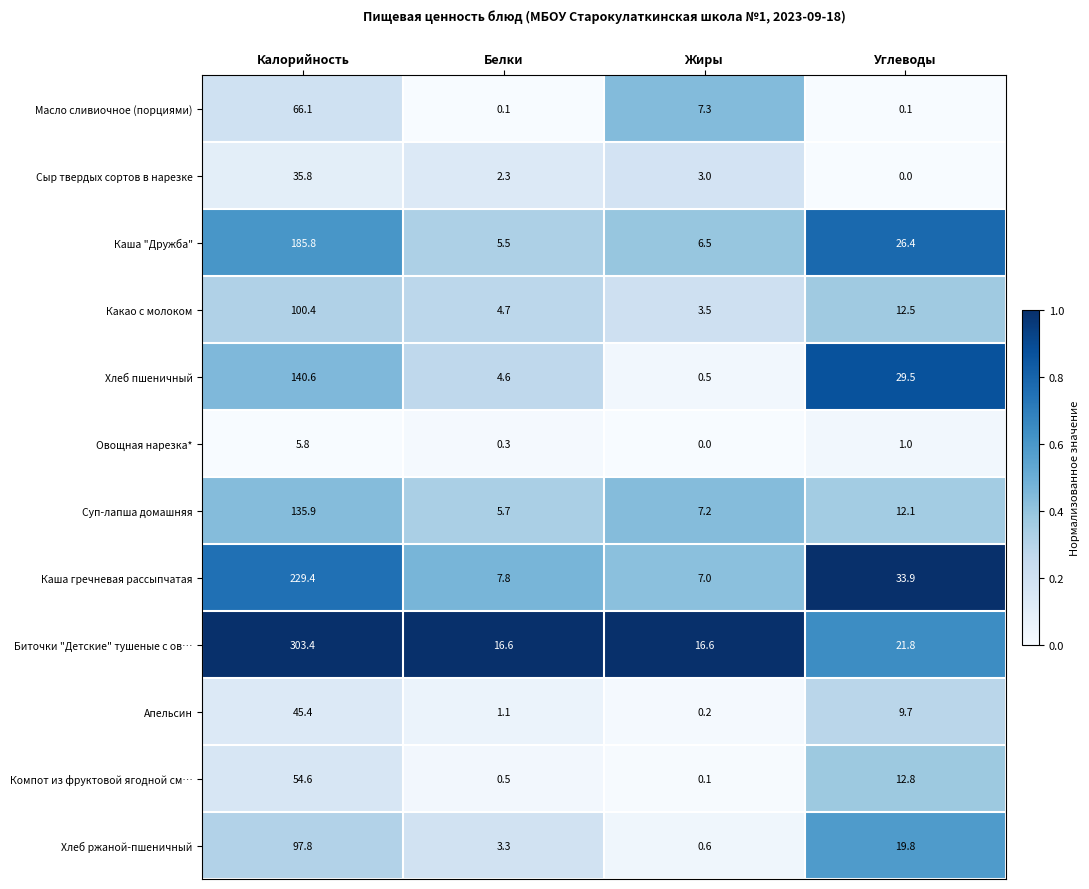

What is the difference between the maximum and second lowest values in the Каша гречневая рассыпчатая series?

221.6